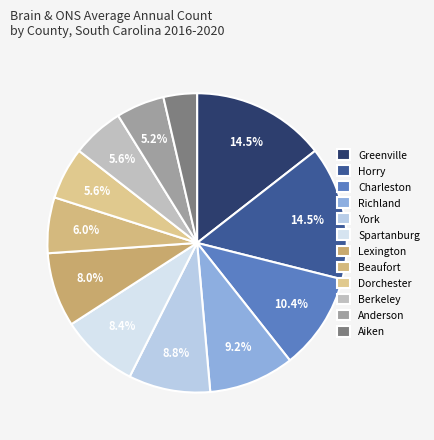

How many segments does this pie chart have?

12